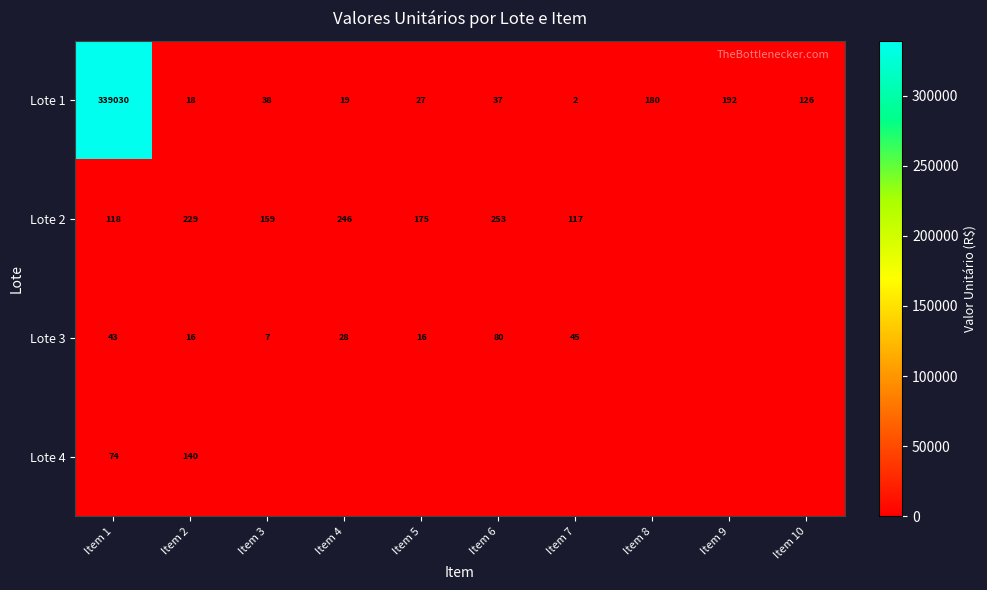

Which category has the highest value in the Lote 1 series?

Item 1